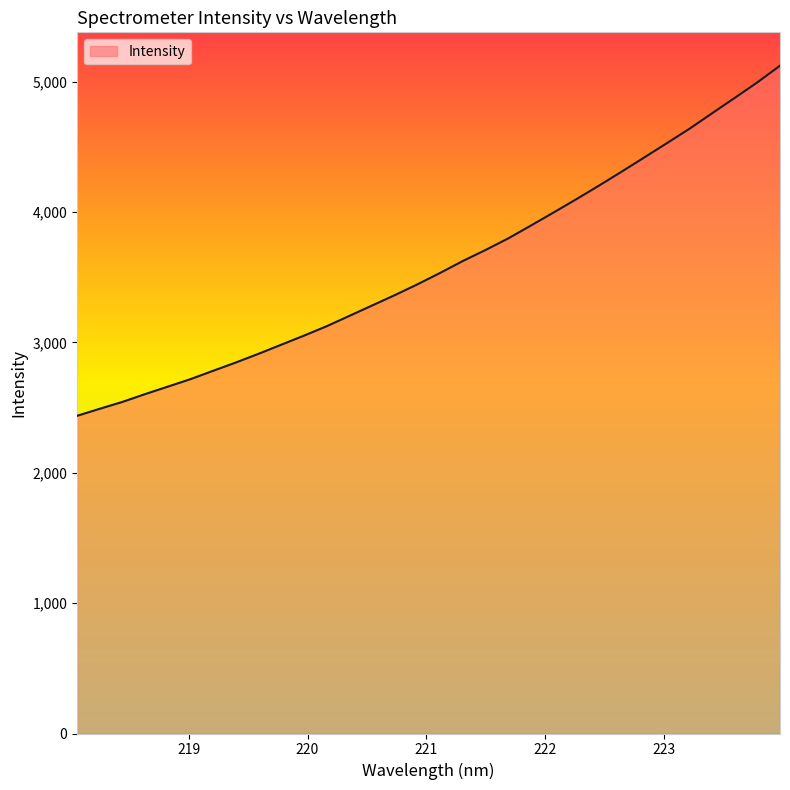

What is the smallest value displayed?

2436.8